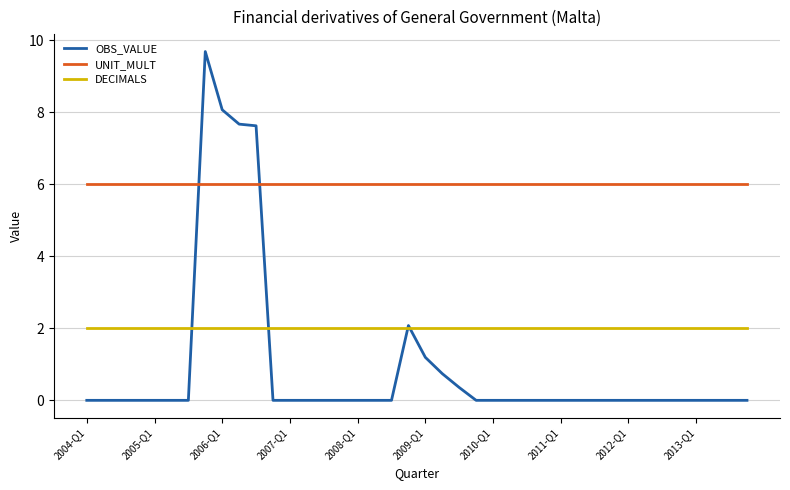

How many times do OBS_VALUE and UNIT_MULT cross each other?

2